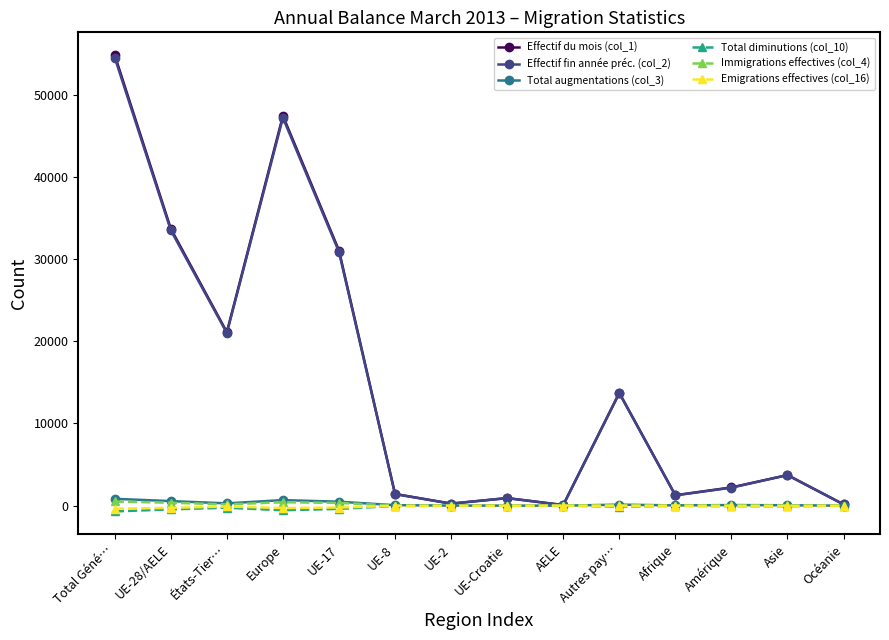

True or false: Effectif du mois (col_1) has more than 0 interior local peaks.

True